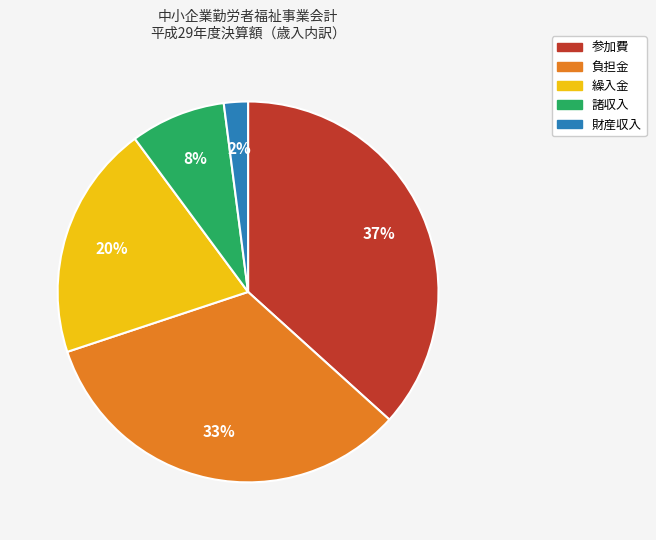

True or false: 諸収入 accounts for 8% of the total.

True